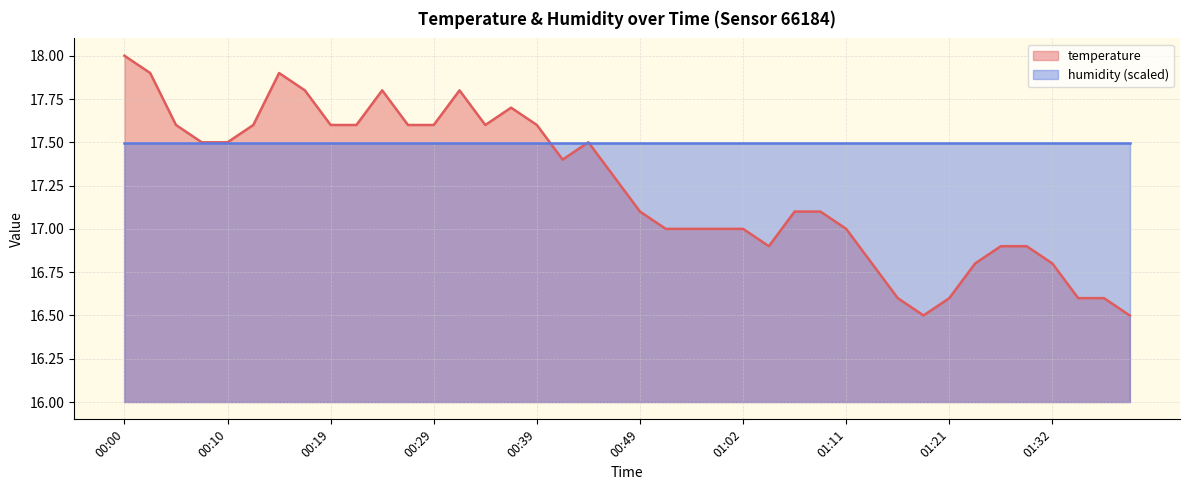

List the series in order of their peak value, lowest first.

humidity (scaled), temperature